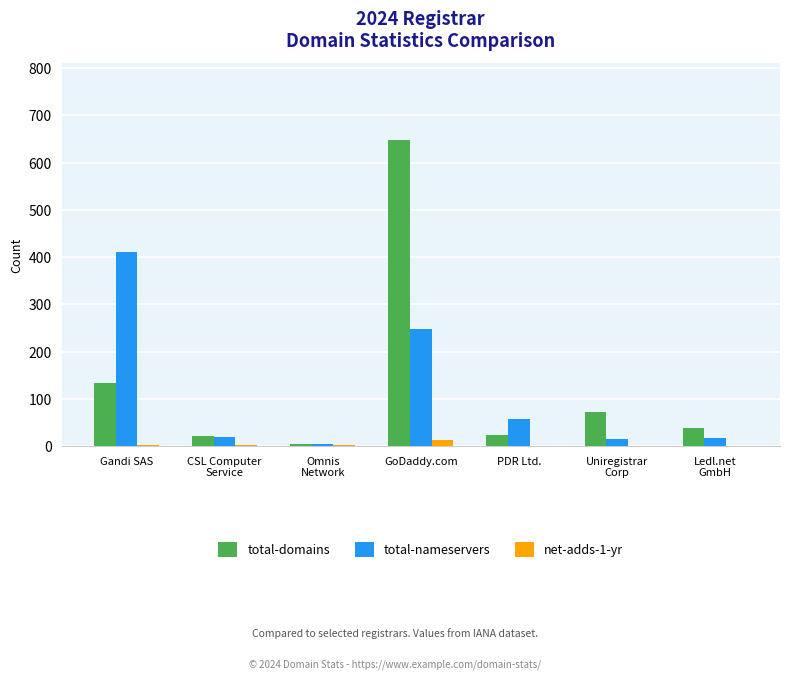

What is the sum of the net-adds-1-yr values at CSL Computer
Service and Uniregistrar
Corp?

3